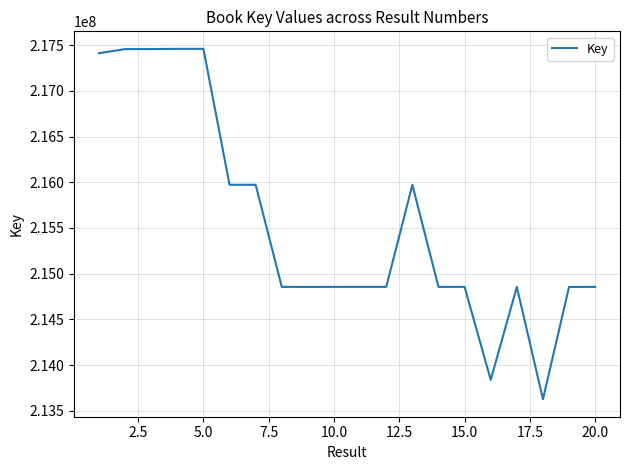

What is the maximum value shown in the chart?

217459206